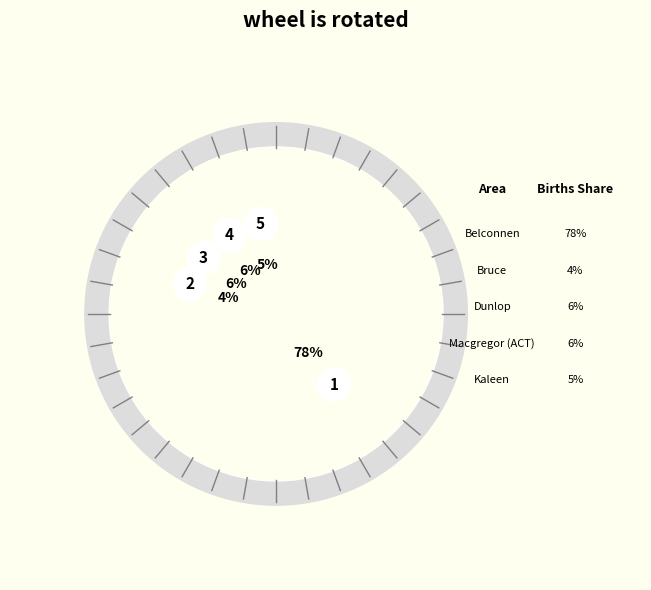

The Kaleen slice represents 1% of the pie. True or false?

False